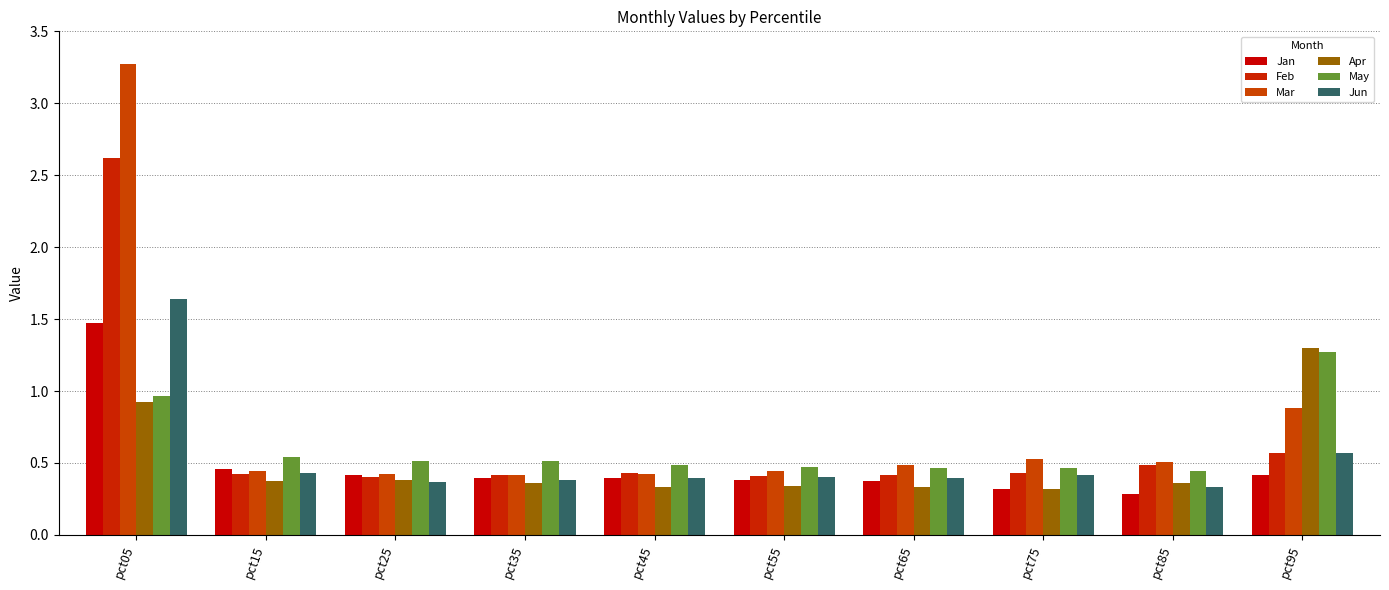

Are the bars horizontal?

No